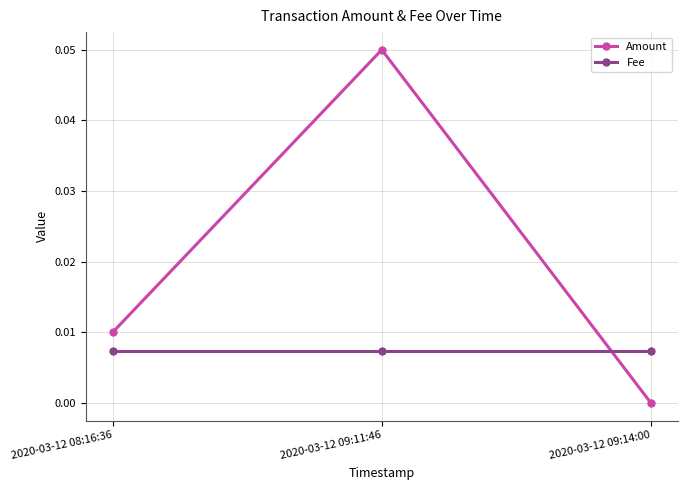

Which series has the largest total across all categories?

Amount